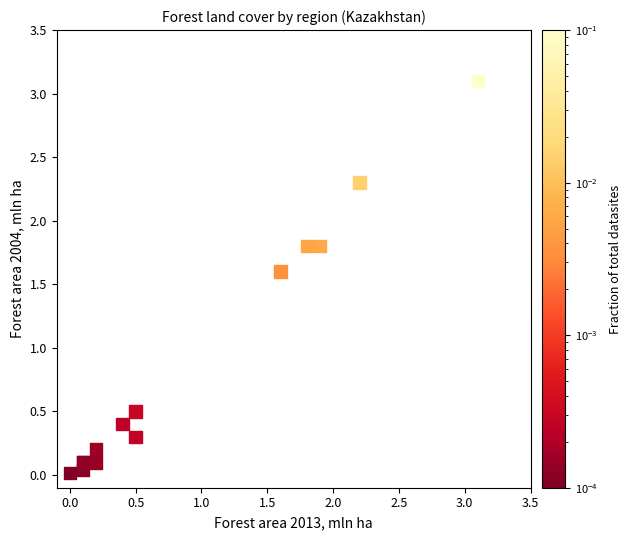

What Y value in the scatter plot is closest to 1?

0.5